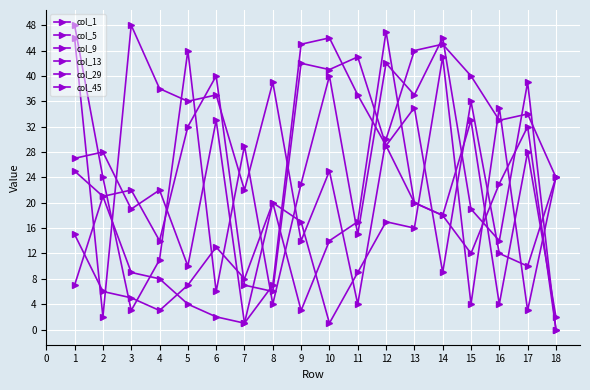

How many data points in col_13 are less than 14?

9